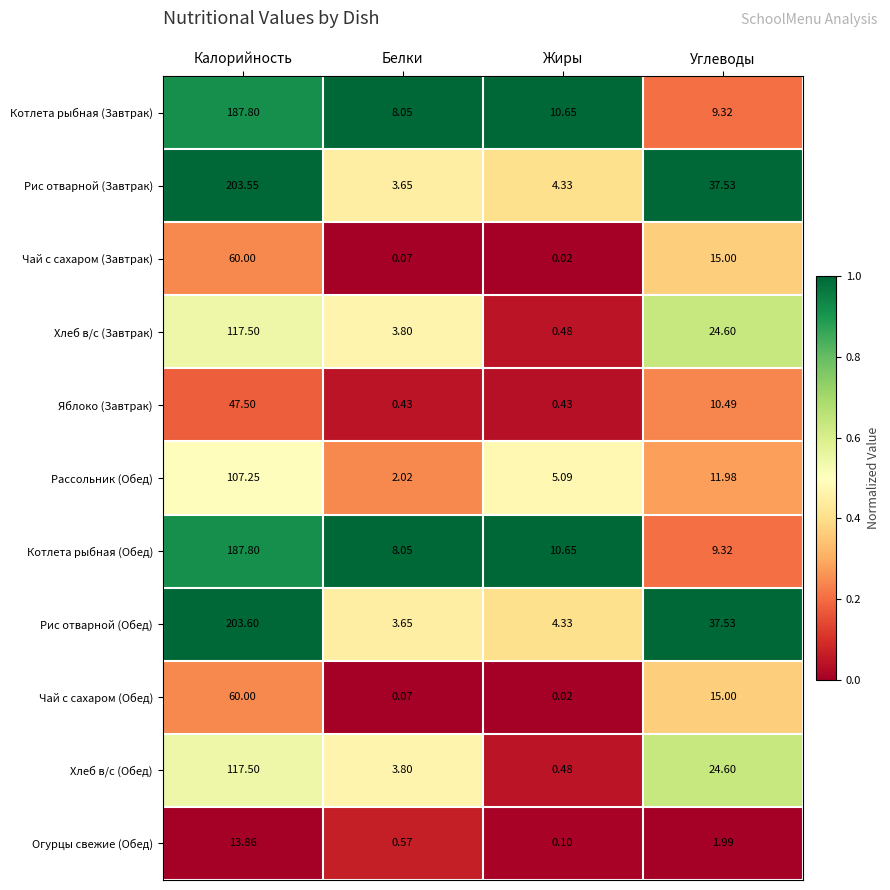

Which category has the highest value across all series?

Калорийность